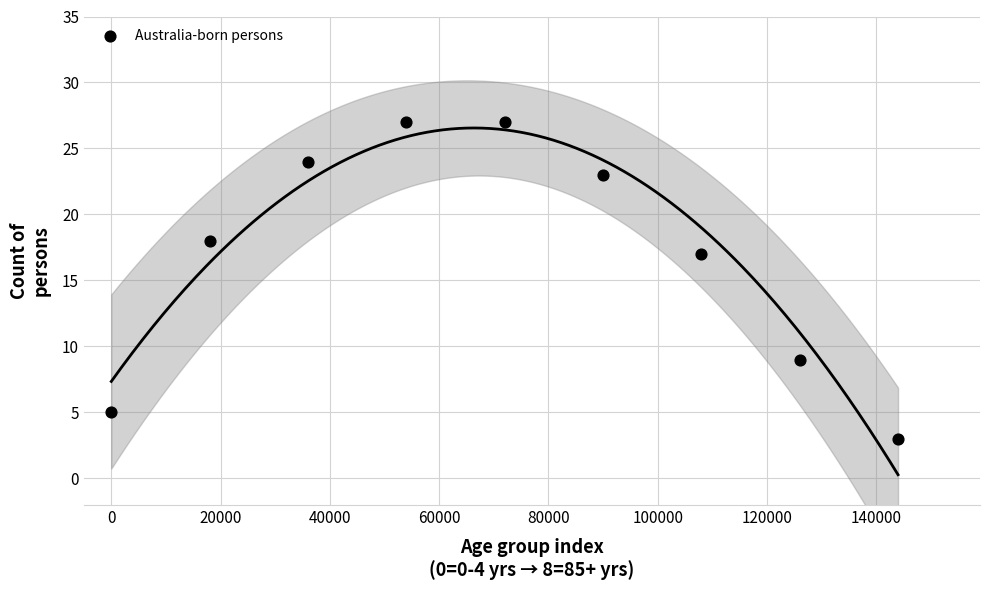

What Y value in the scatter plot is closest to 15?

17